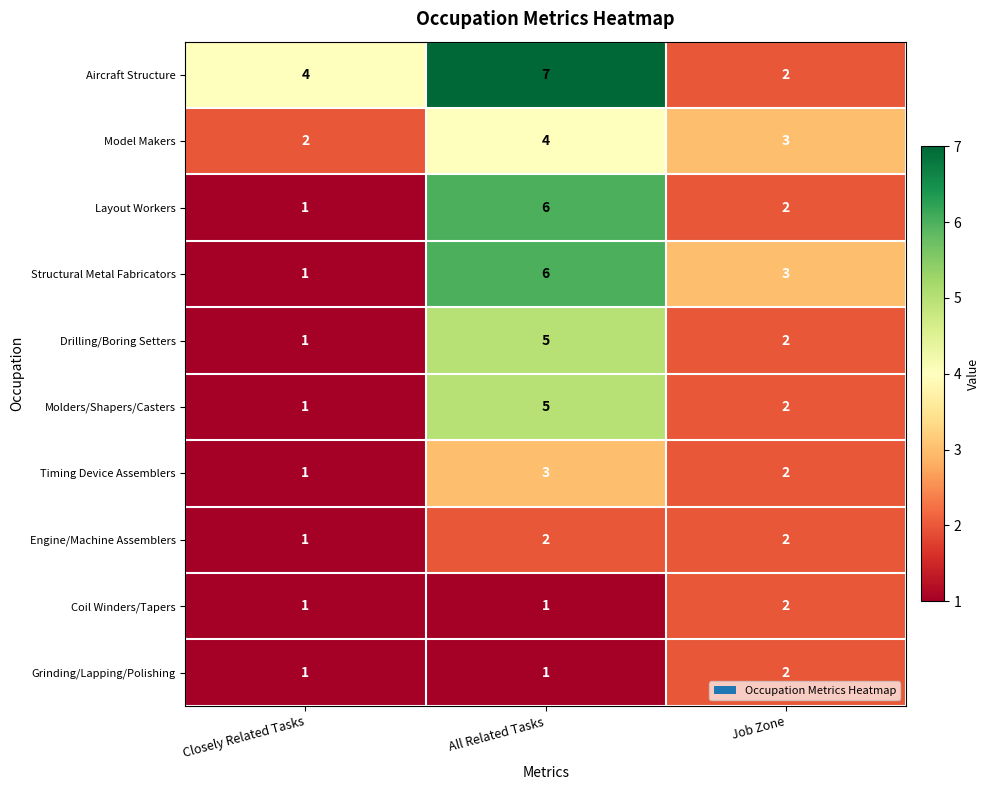

Is the value of Timing Device Assemblers at All Related Tasks greater than the value of Coil Winders/Tapers at Job Zone?

Yes